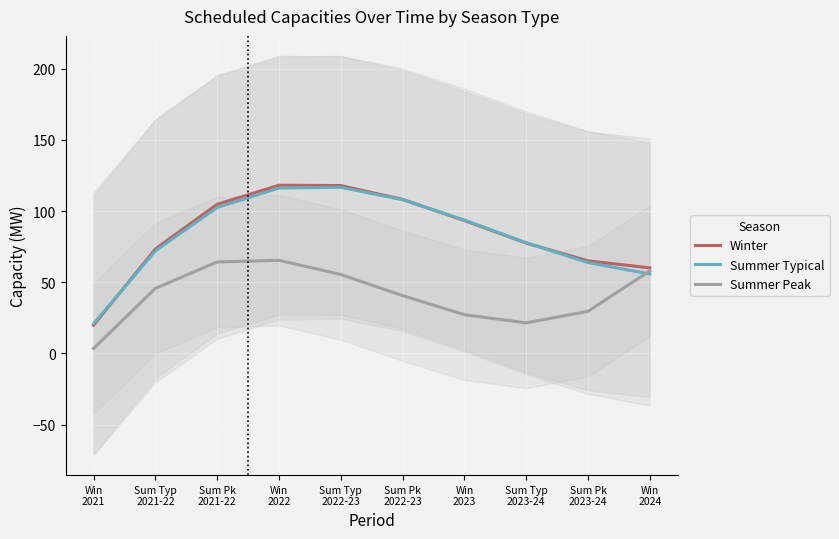

Is it true that Summer Typical equals 102.3 at Sum Typ
2023-24?

False